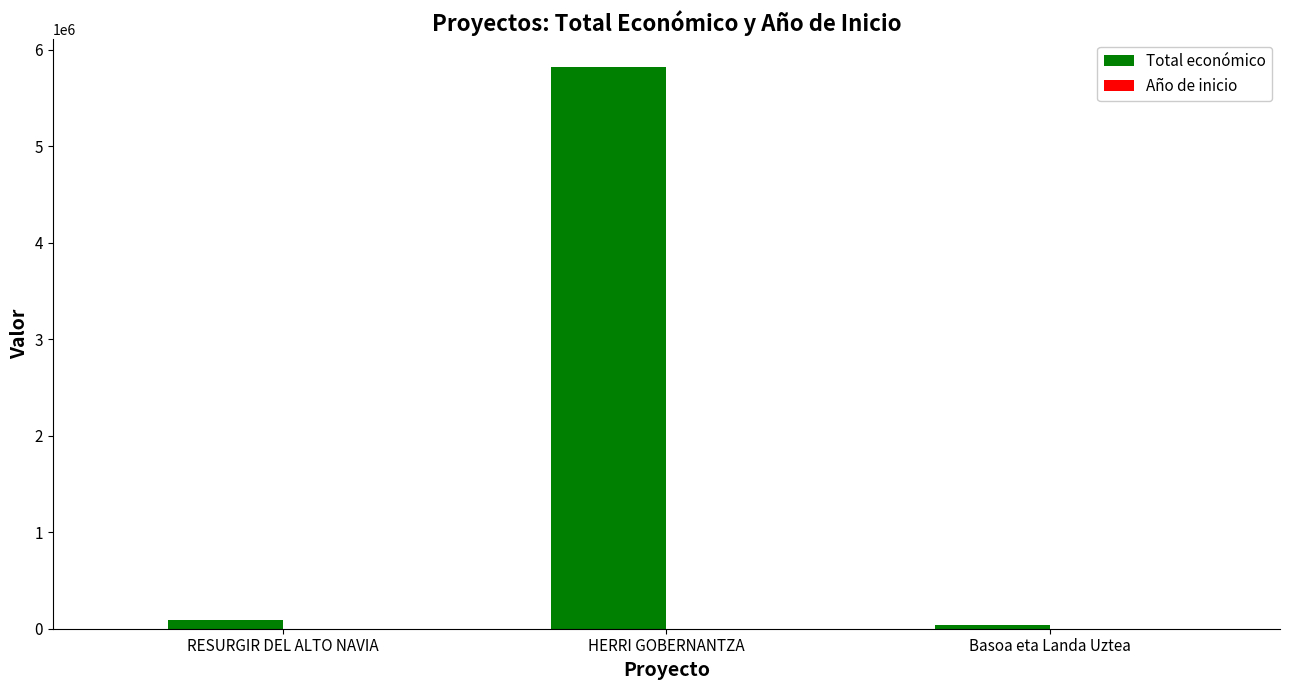

At which category is the sum across all series the highest?

HERRI GOBERNANTZA